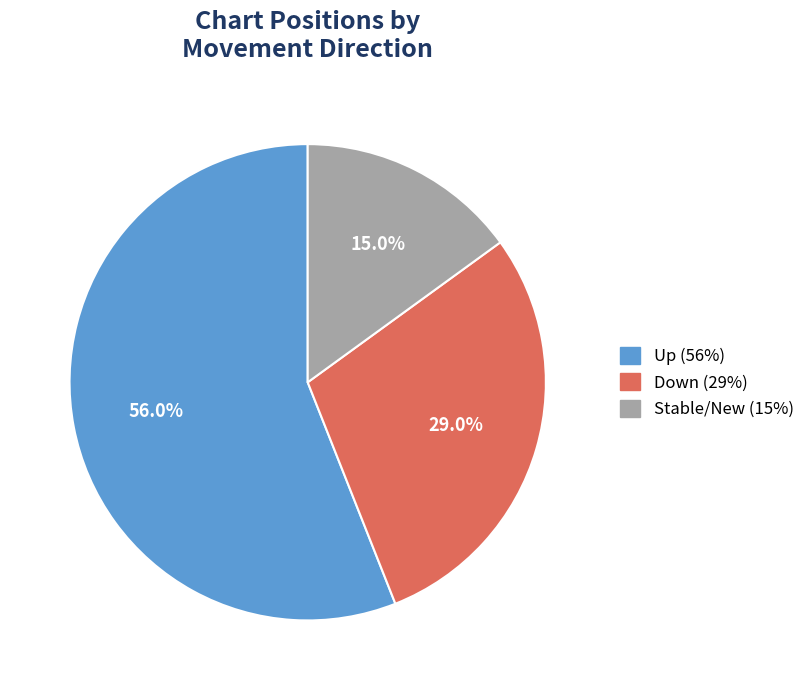

Count the number of slices in the pie.

3